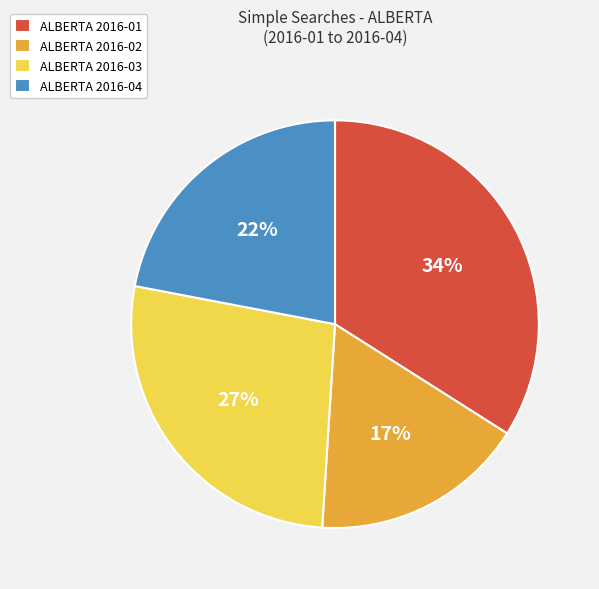

Does ALBERTA 2016-01 represent more than half of the total?

No